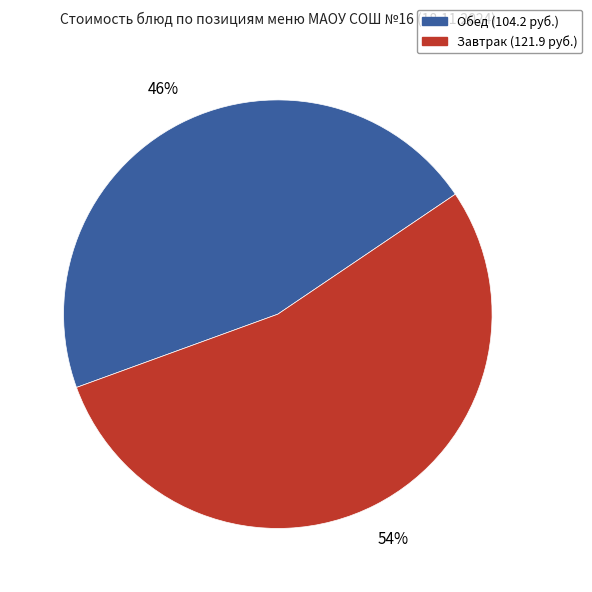

To the nearest percent, what is the difference between the largest and smallest slice percentages?

8%